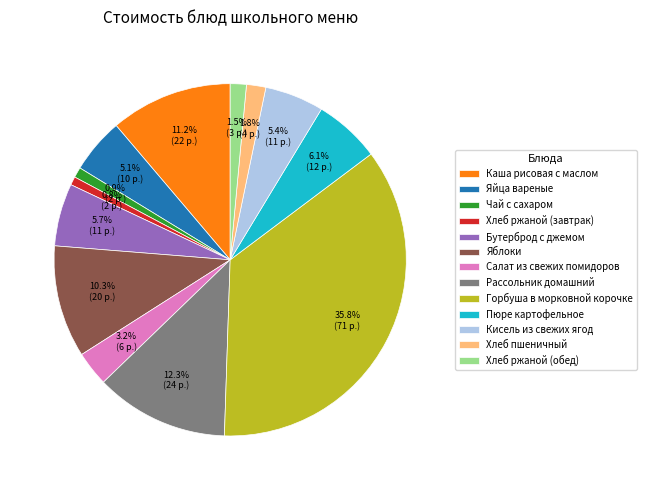

What is the ratio of the value at Хлеб ржаной (завтрак) to the value at Салат из свежих помидоров?

0.2